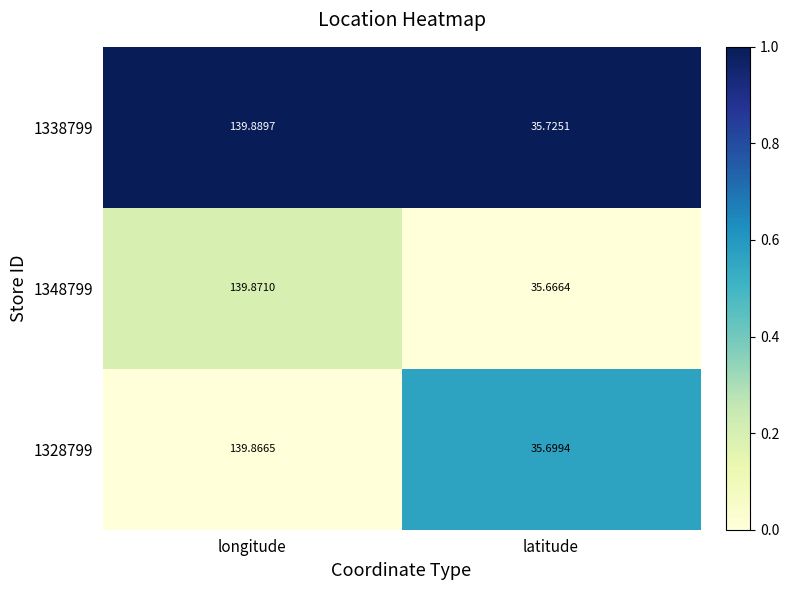

Rank the series at longitude from lowest to highest value.

1328799, 1348799, 1338799